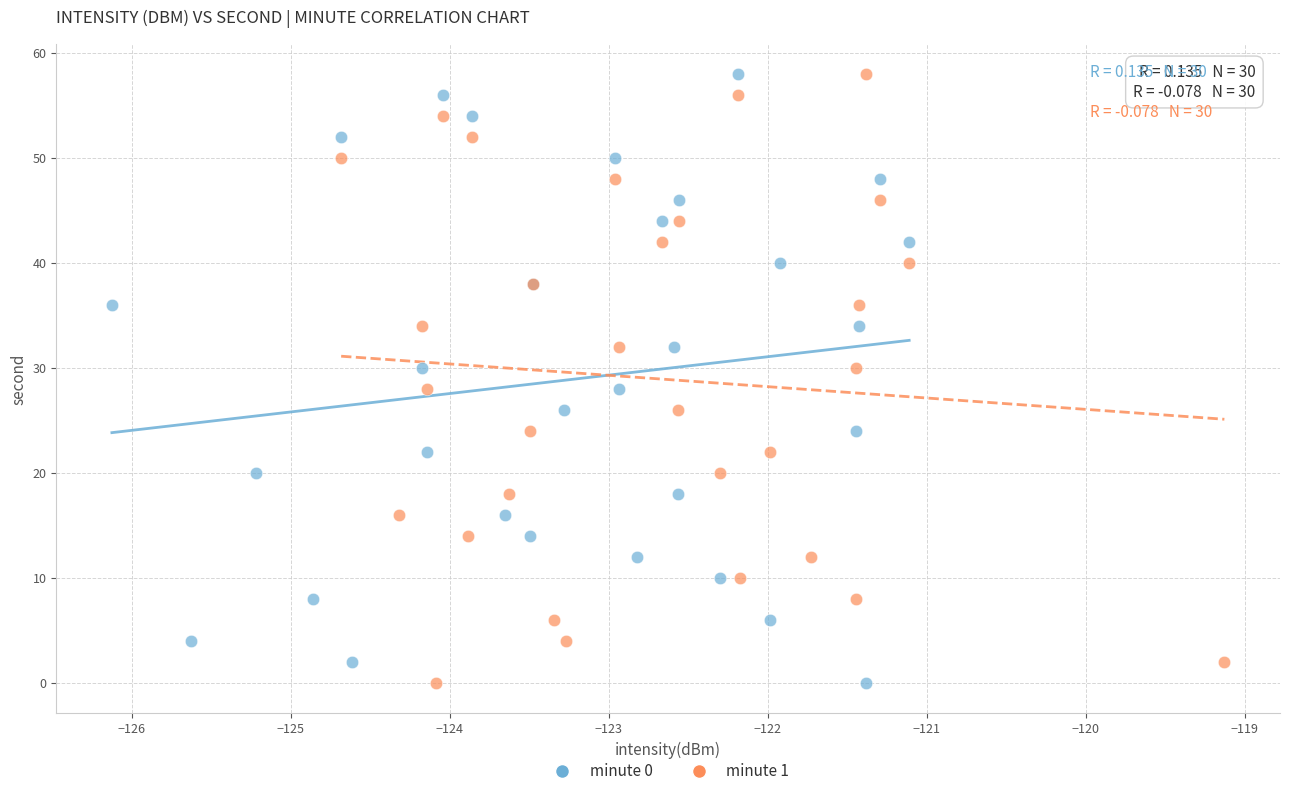

What are all the series names shown in the legend?

minute 0, minute 1